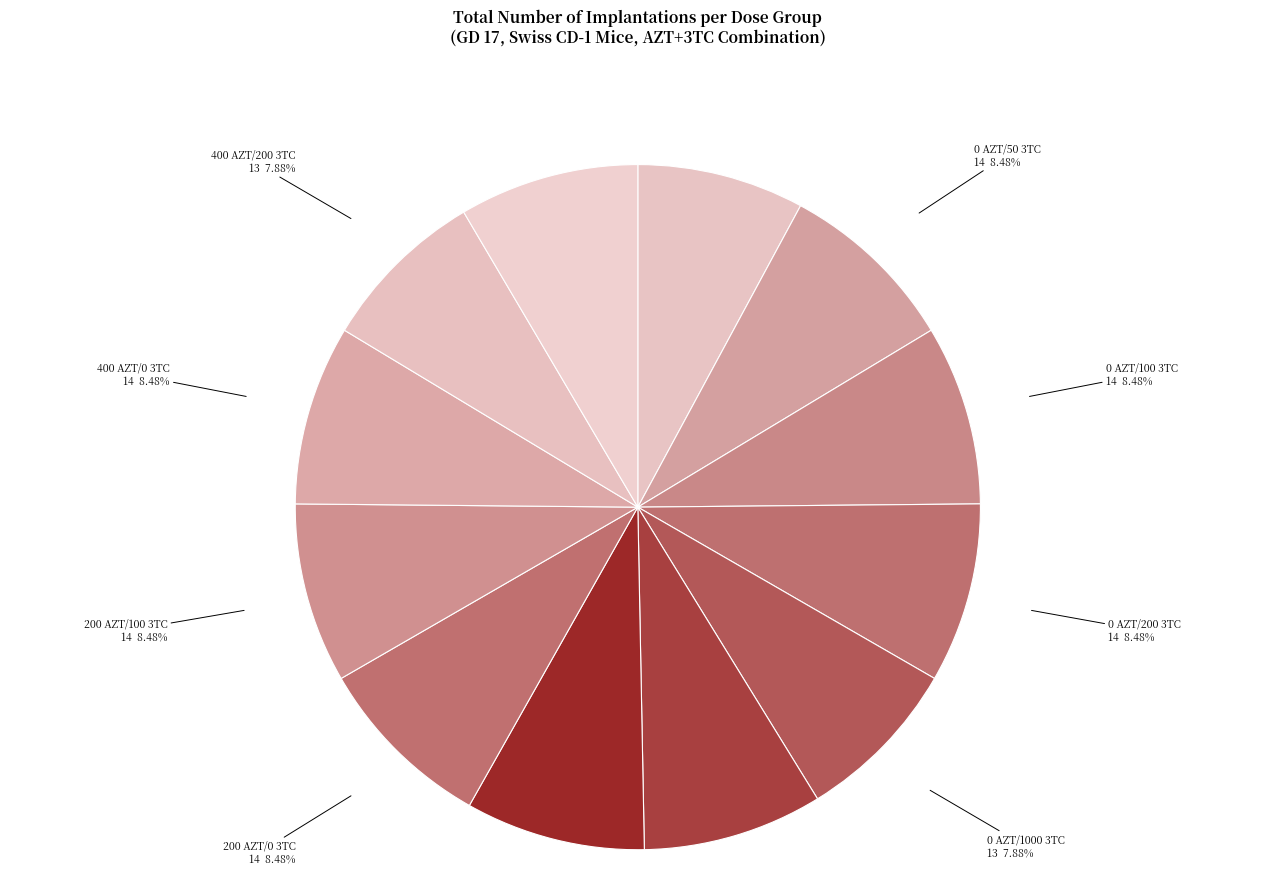

To the nearest percent, what is the difference between the largest and smallest slice percentages?

1%